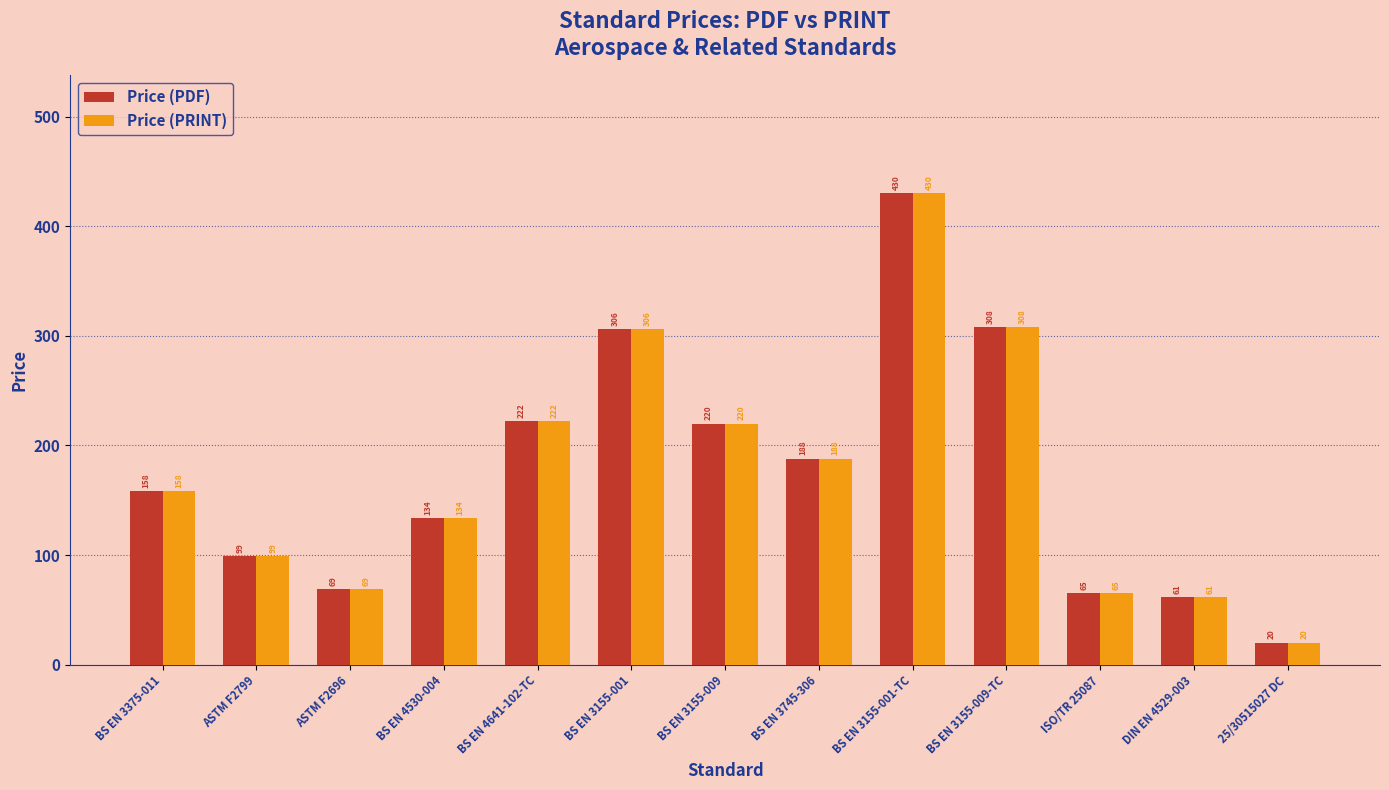

Is it true that Price (PDF) equals 225.1 at BS EN 3375-011?

False